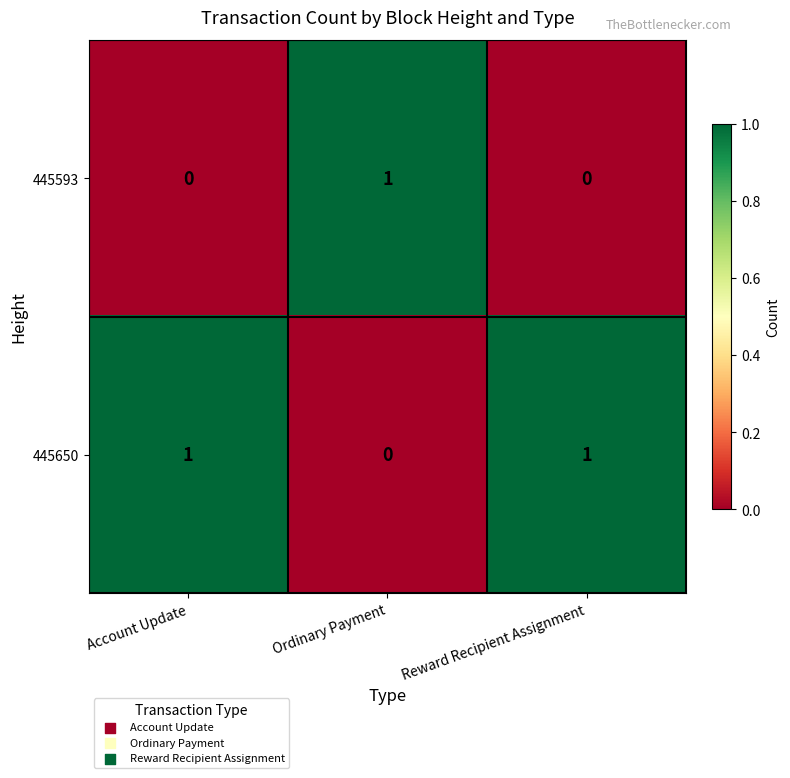

True or false: 445650 has a value of 0 at Account Update.

False